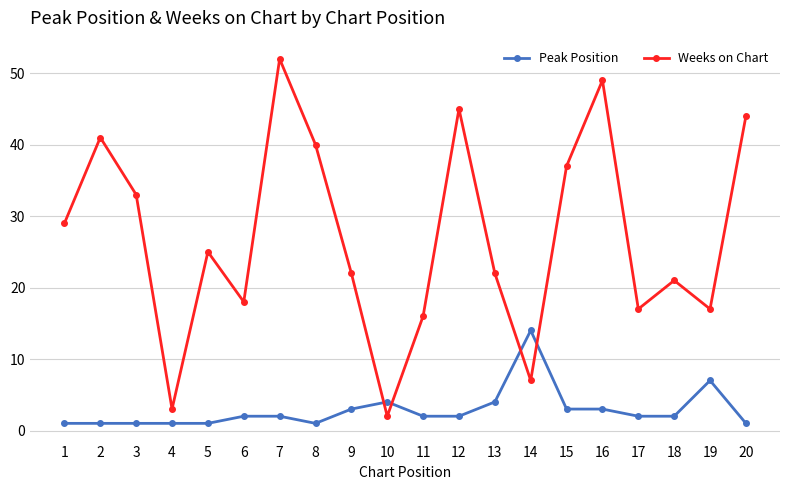

At which category does the chart reach its peak across all series?

7